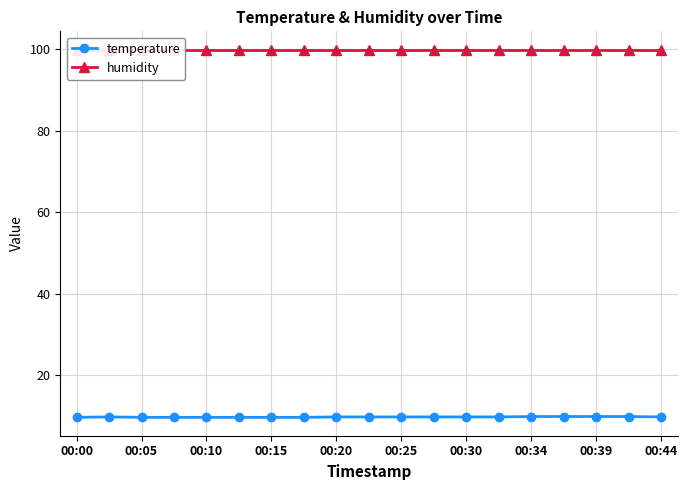

What position from the left is 00:00?

1